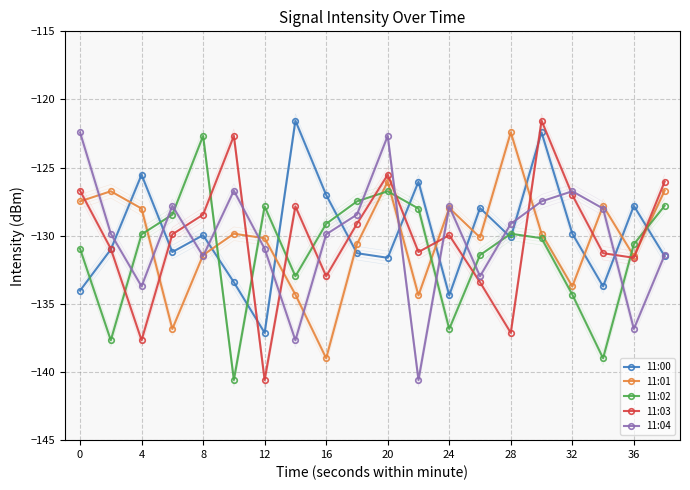

How many data points in 11:00 are above -130?

9